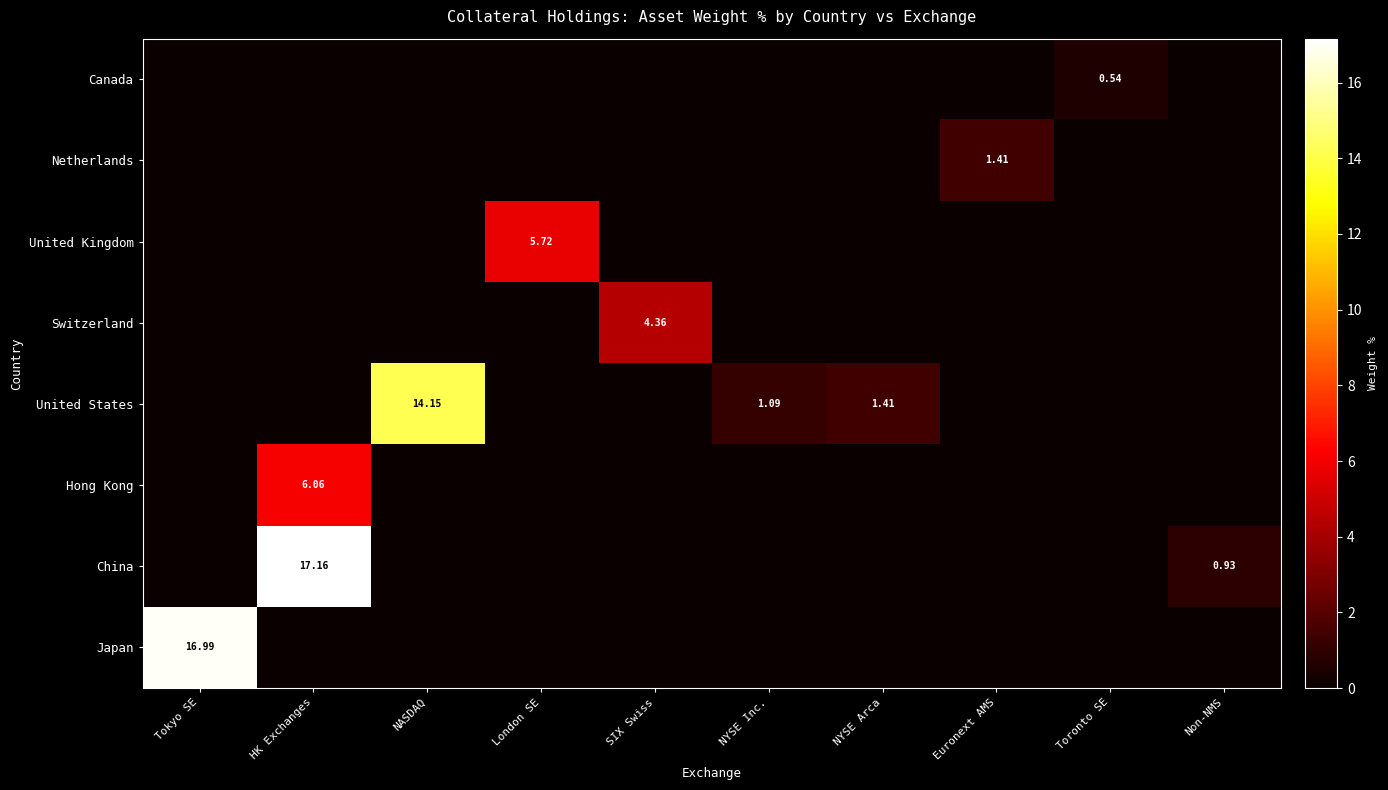

Rank the series at NASDAQ from lowest to highest value.

Japan, China, Hong Kong, Switzerland, United Kingdom, Netherlands, Canada, United States